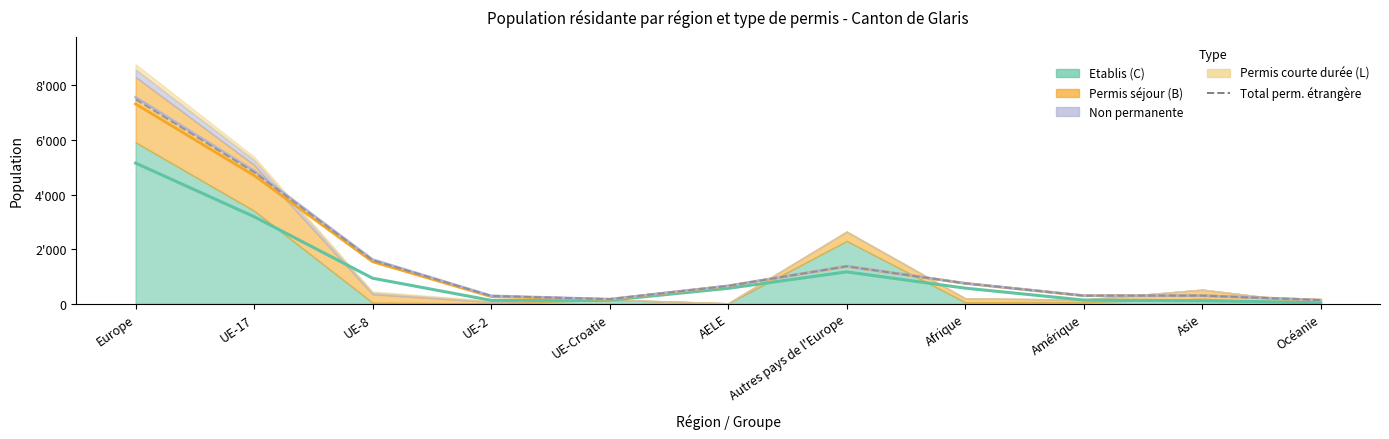

What is the sum of all values?

17873.0